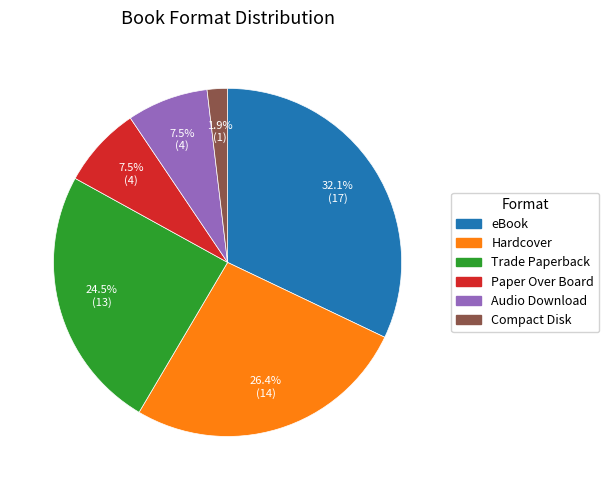

Does Hardcover represent more than half of the total?

No